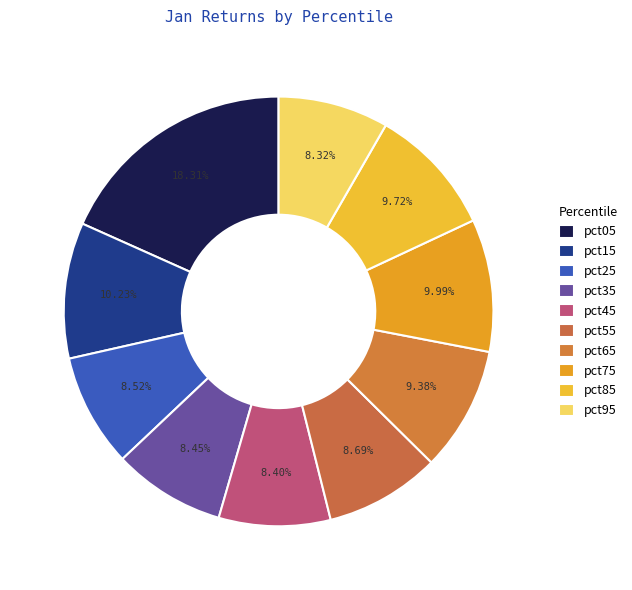

To the nearest percent, what is the combined percentage of pct35 and pct15?

19%